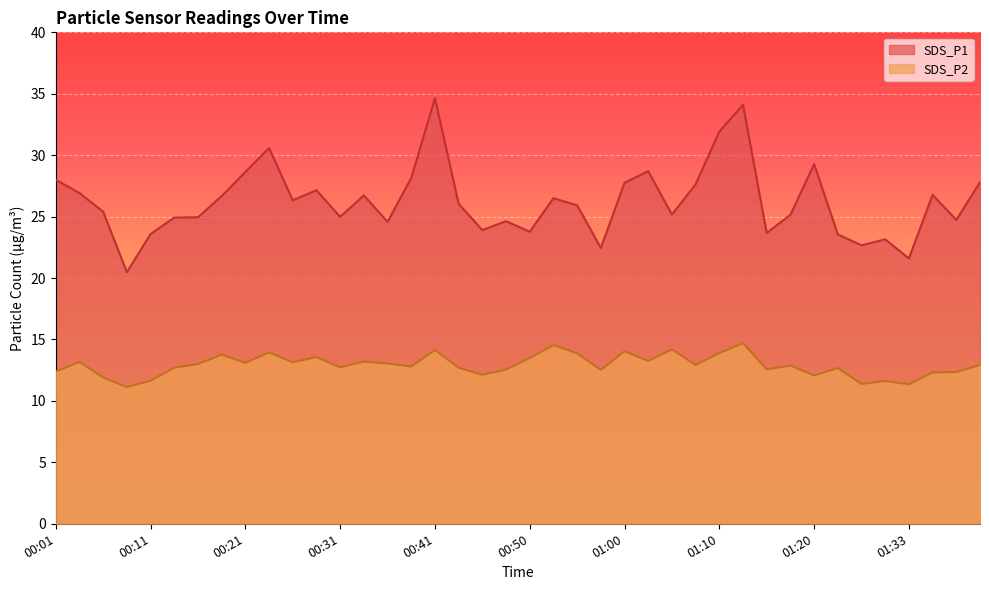

Reading left to right, list all the values displayed in this chart.

SDS_P1: 00:01=28.0	00:04=26.9	00:06=25.4	00:09=20.5	00:11=23.6	00:14=24.9	00:16=24.9	00:19=26.7	00:21=28.6	00:23=30.6	00:26=26.3	00:28=27.1	00:31=25.0	00:33=26.7	00:36=24.6	00:38=28.1	00:41=34.6	00:43=26.1	00:46=23.9	00:48=24.6	00:50=23.8	00:53=26.5	00:55=25.9	00:58=22.4	01:00=27.8	01:03=28.7	01:05=25.2	01:08=27.6	01:10=31.9	01:13=34.1	01:15=23.7	01:18=25.1	01:20=29.3	01:22=23.6	01:25=22.7	01:27=23.1	01:33=21.6	01:35=26.8	01:38=24.7	01:40=27.8
SDS_P2: 00:01=12.4	00:04=13.2	00:06=11.9	00:09=11.1	00:11=11.7	00:14=12.7	00:16=13.0	00:19=13.8	00:21=13.1	00:23=13.9	00:26=13.2	00:28=13.6	00:31=12.7	00:33=13.2	00:36=13.1	00:38=12.8	00:41=14.2	00:43=12.7	00:46=12.1	00:48=12.6	00:50=13.5	00:53=14.6	00:55=13.9	00:58=12.5	01:00=14.1	01:03=13.2	01:05=14.2	01:08=12.9	01:10=13.9	01:13=14.7	01:15=12.6	01:18=12.9	01:20=12.1	01:22=12.7	01:25=11.4	01:27=11.6	01:33=11.3	01:35=12.3	01:38=12.3	01:40=12.9